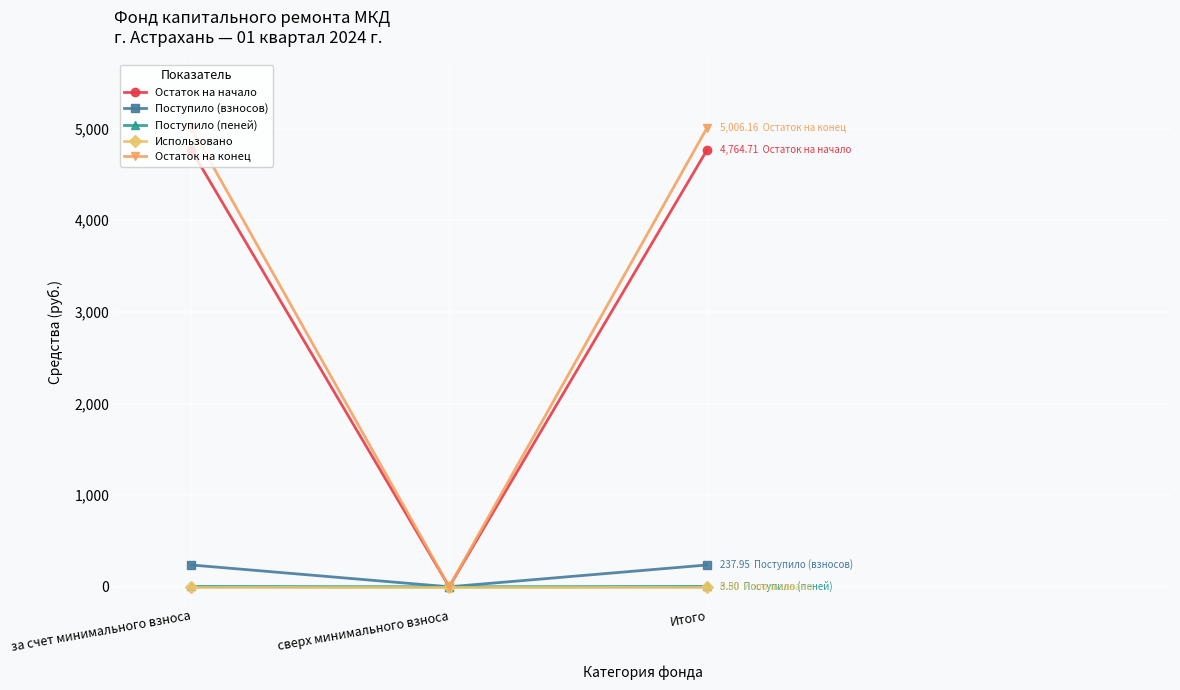

The Поступило (пеней) series shows 3.5 at за счет минимального взноса. True or false?

True